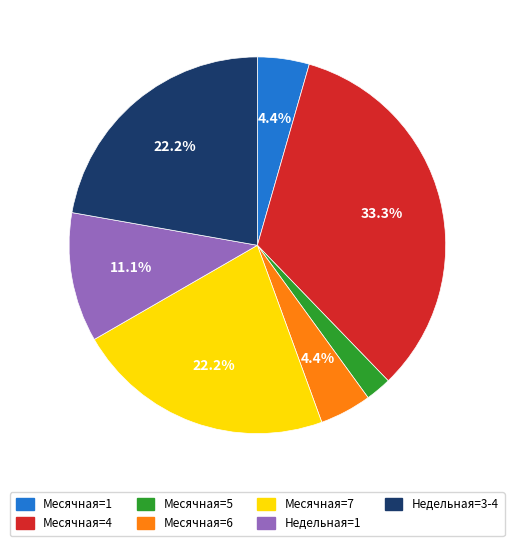

Is there any slice that represents more than half of the pie?

No